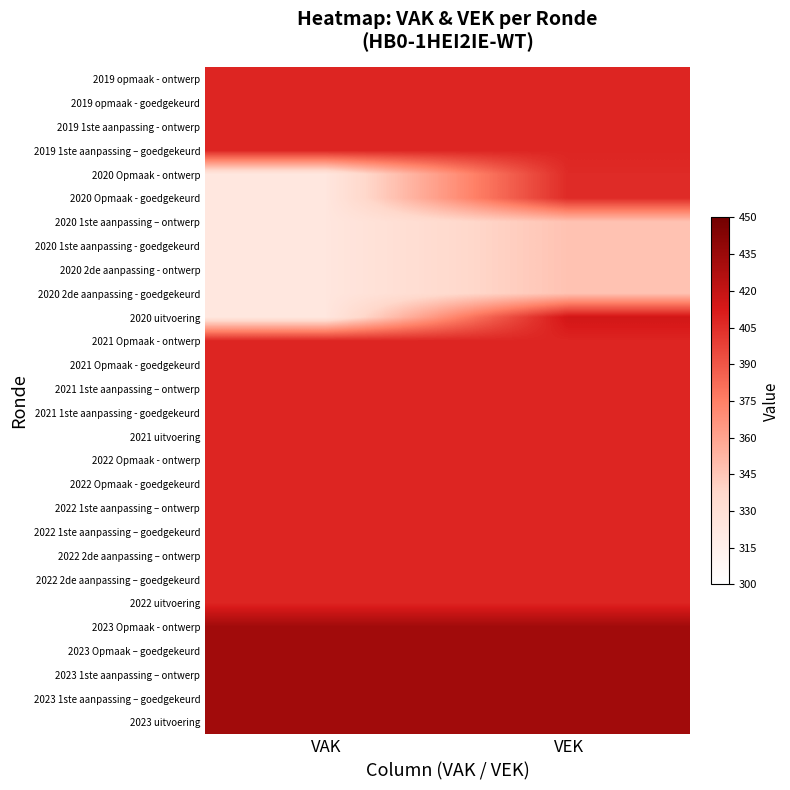

At which category is the sum across all series the highest?

VEK